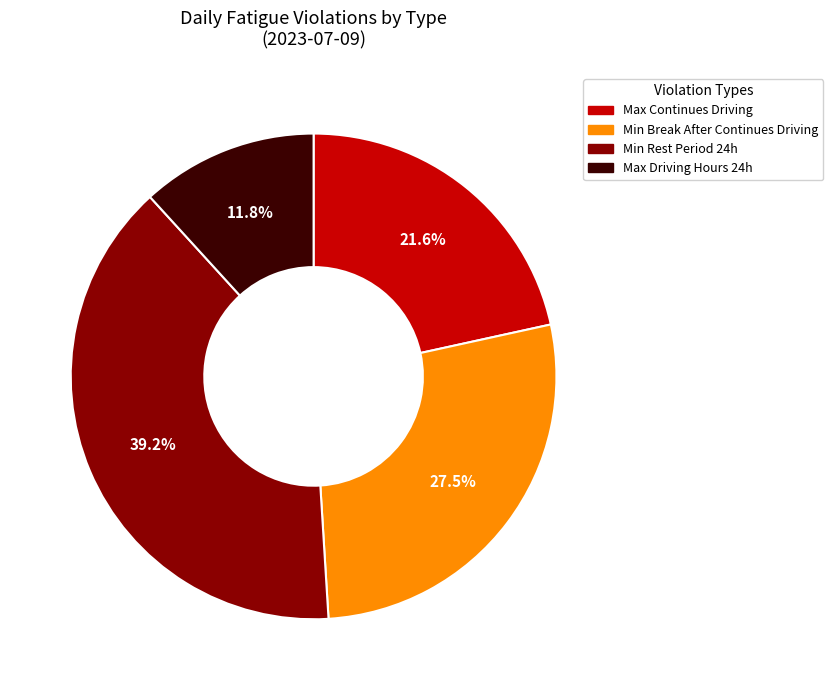

Does any single category account for the majority?

No